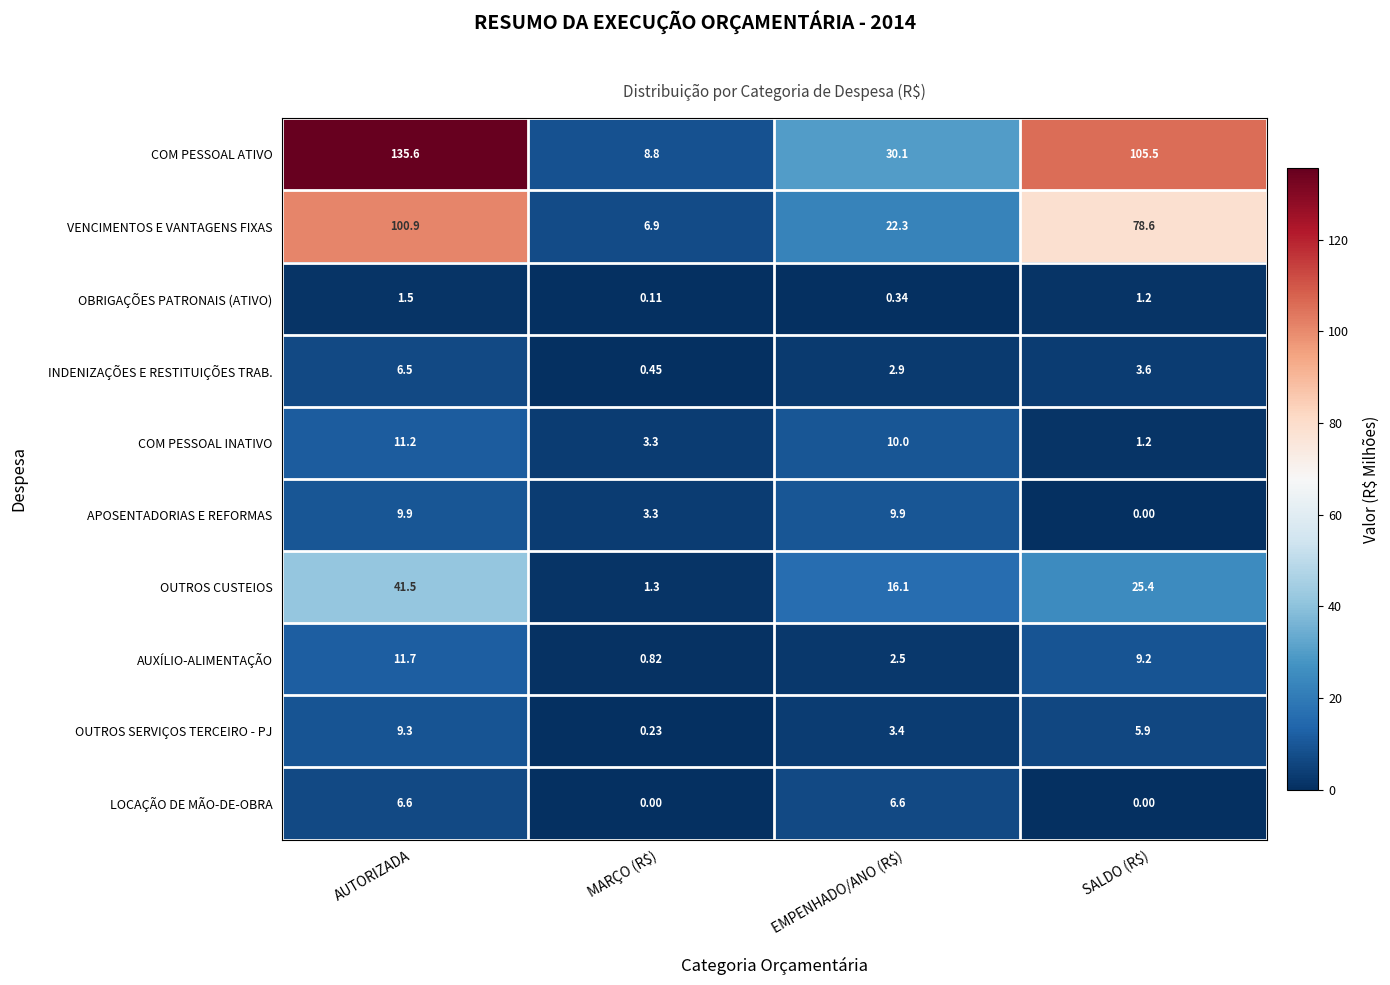

Which category has the highest value across all series?

AUTORIZADA